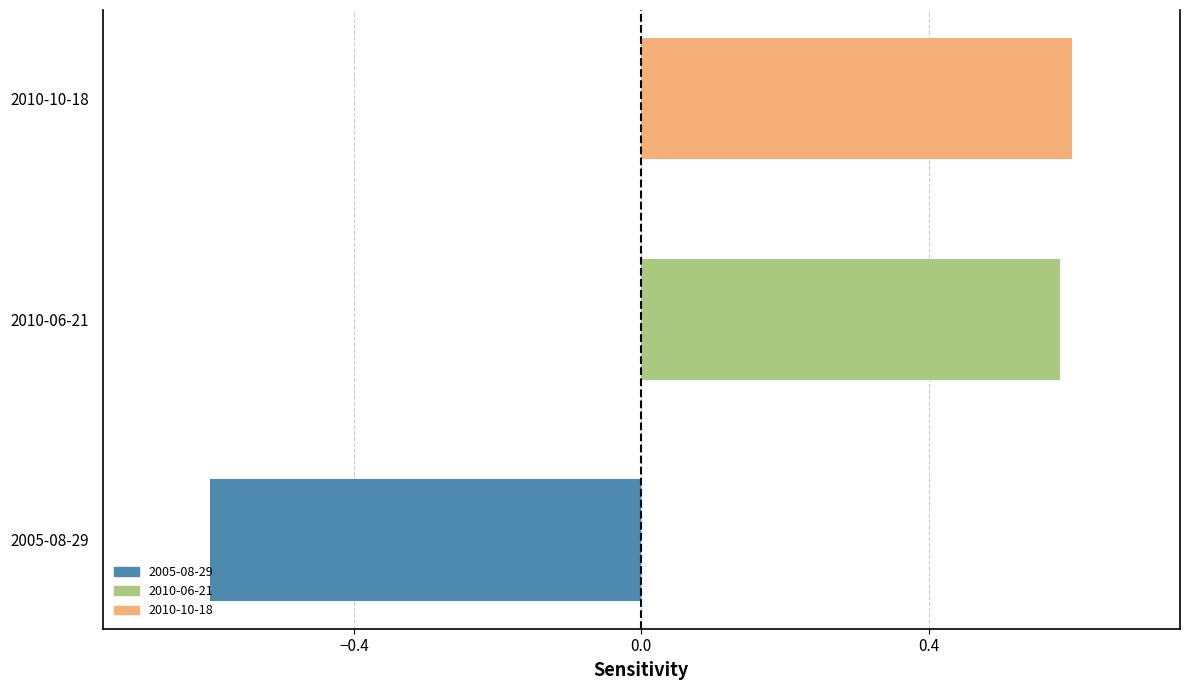

What is the smallest value displayed?

-0.6